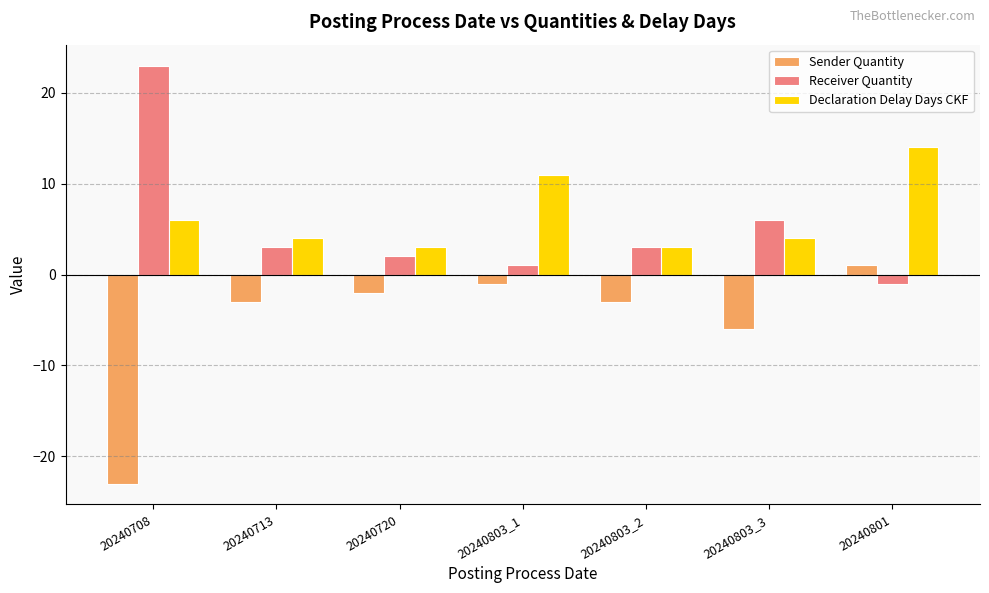

The value of Declaration Delay Days CKF at 20240801 is 22. True or false?

False